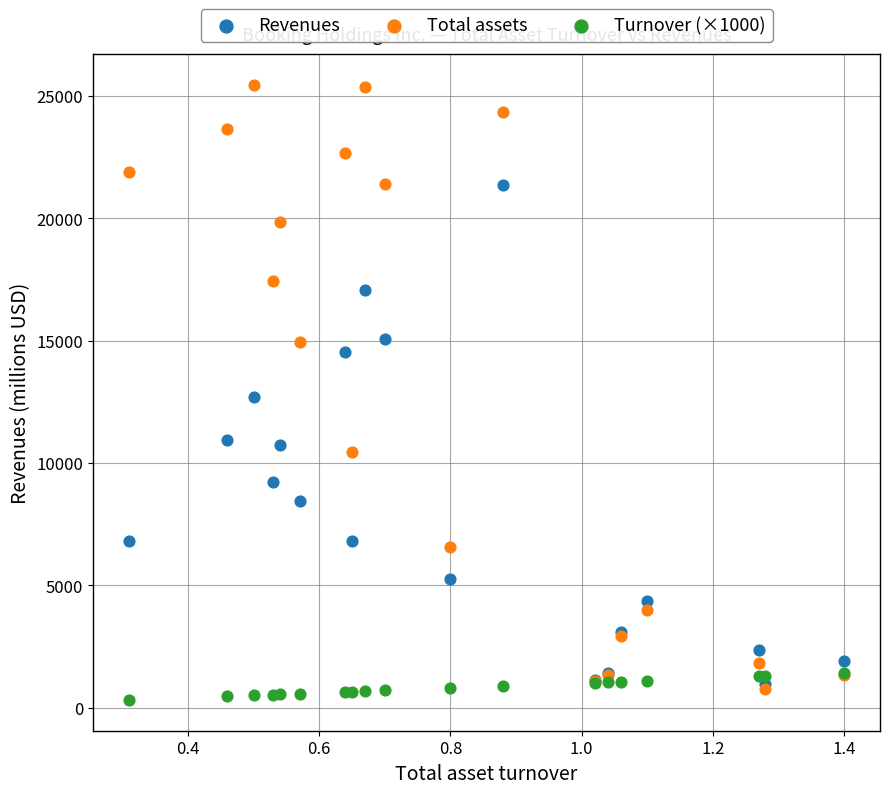

In the Total assets series, what Y value is closest to 13102?

14941